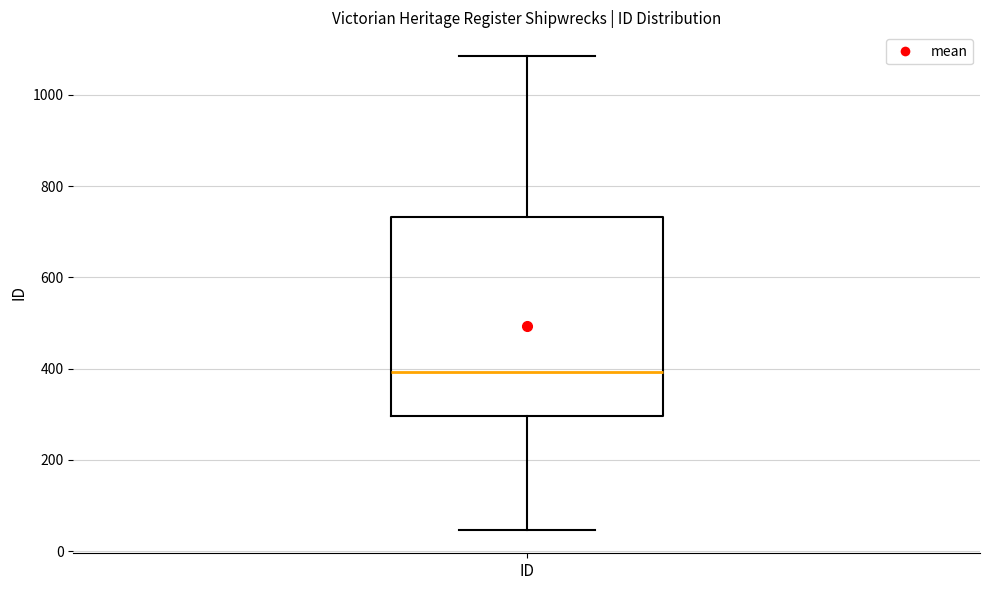

Transcribe this box plot: give where the median line is, the range the box spans, and where the two whiskers end, as read against the y-axis. The values are not printed on the chart, so give them approximately, as read against the axis.

median 400, box 300 to 740, whiskers 40 to 1080